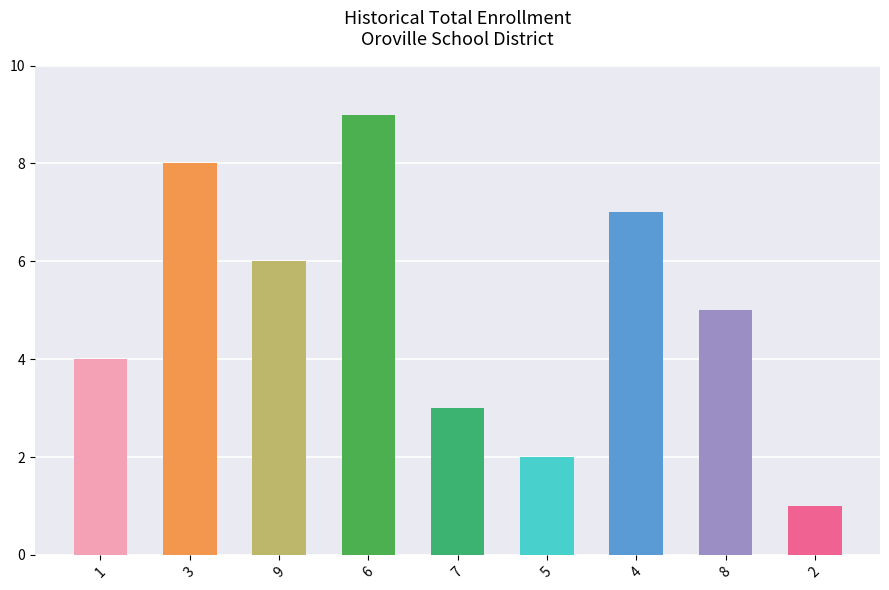

Count the number of categories in the chart.

9